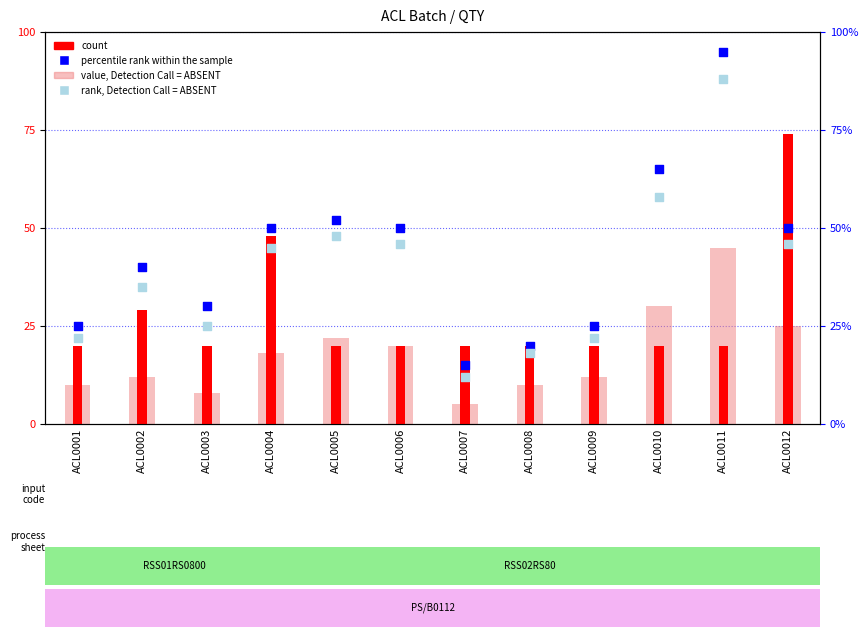

Is the value of rank, Detection Call = ABSENT at ACL0007 greater than the value of percentile rank within the sample at ACL0008?

No